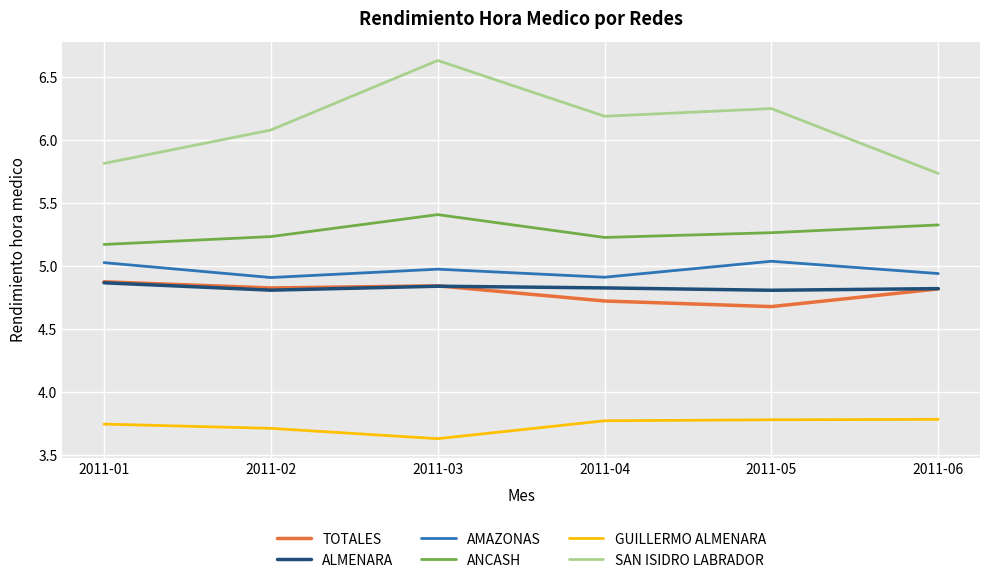

What is the sum of the ALMENARA values at 2011-05 and 2011-06?

9.6